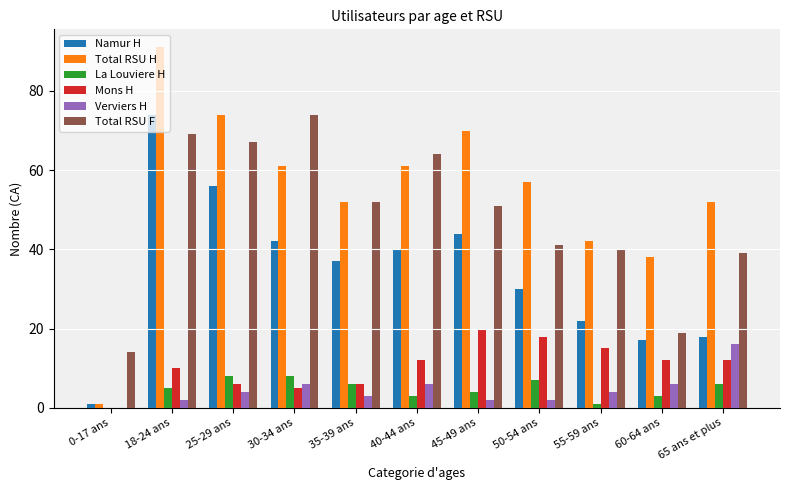

Reading left to right, list all the values displayed in this chart.

Namur H: 1	74	56	42	37	40	44	30	22	17	18
Total RSU H: 1	91	74	61	52	61	70	57	42	38	52
La Louviere H: 0	5	8	8	6	3	4	7	1	3	6
Mons H: 0	10	6	5	6	12	20	18	15	12	12
Verviers H: 0	2	4	6	3	6	2	2	4	6	16
Total RSU F: 14	69	67	74	52	64	51	41	40	19	39